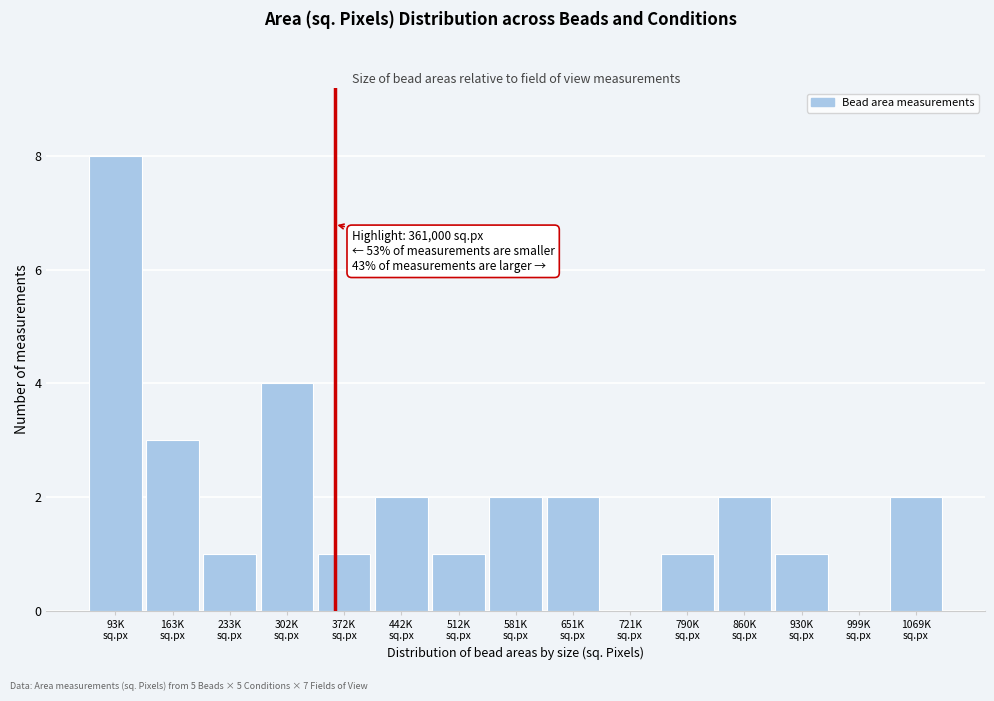

What is the maximum value shown in the chart?

8